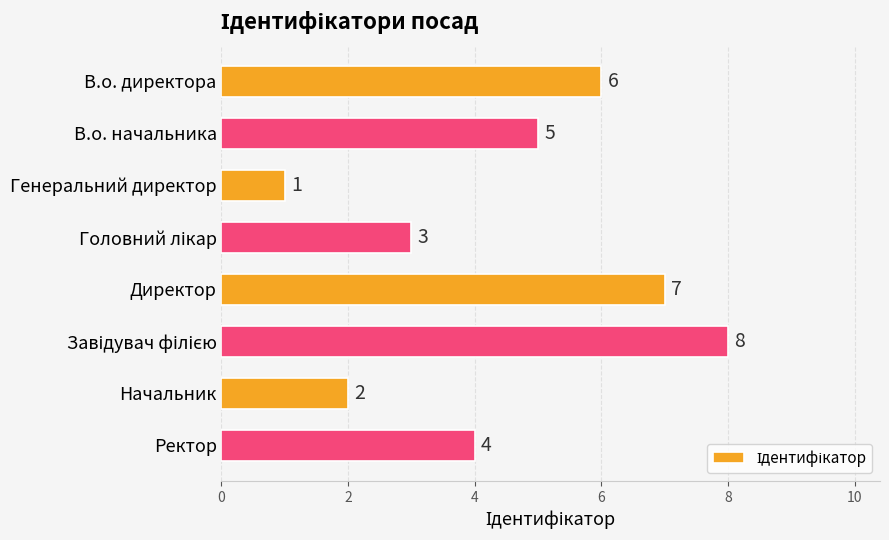

Reading top to bottom, list all the values displayed in this chart.

6	5	1	3	7	8	2	4